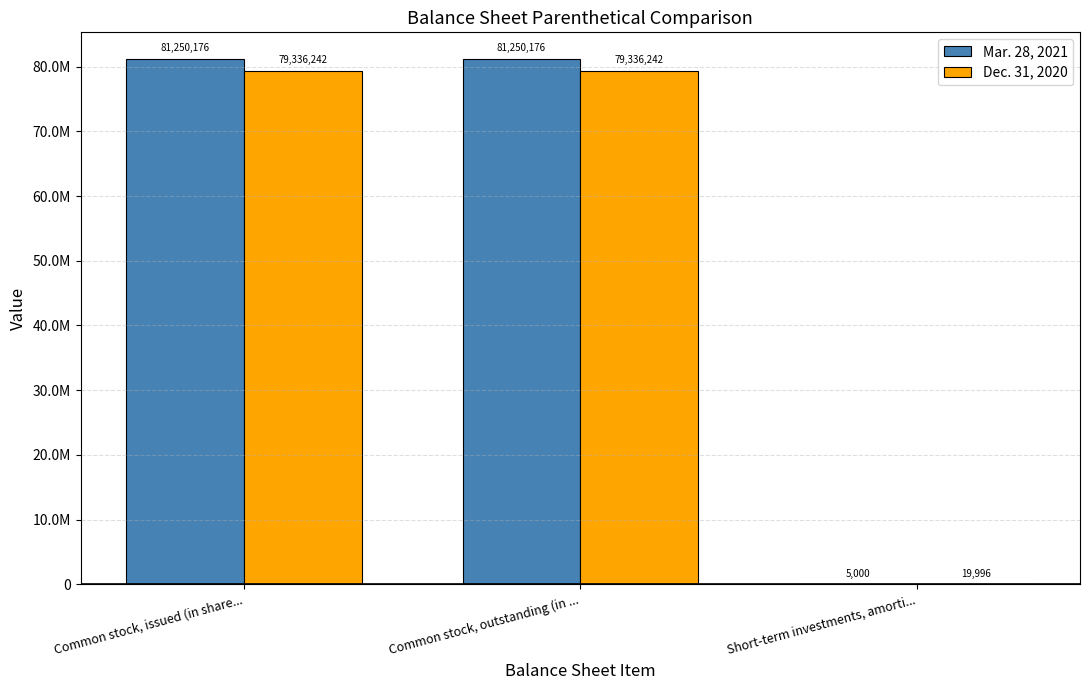

What are all the series names shown in the legend?

Mar. 28, 2021, Dec. 31, 2020